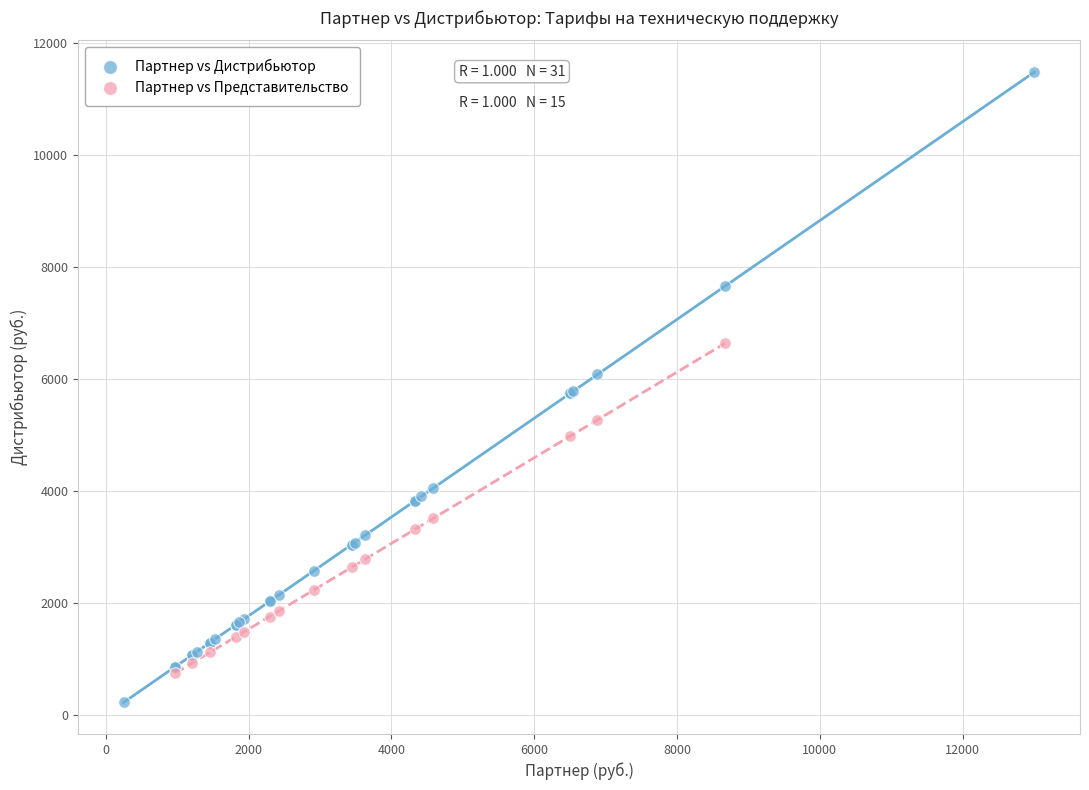

Which series contains the lowest Y value?

Партнер vs Дистрибьютор